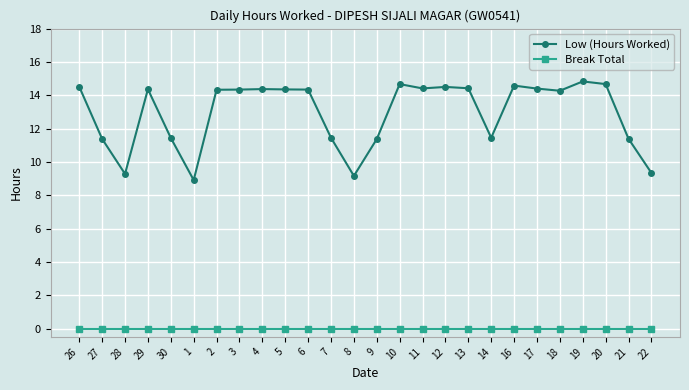

List the series in order of their overall mean, highest first.

Low (Hours Worked), Break Total